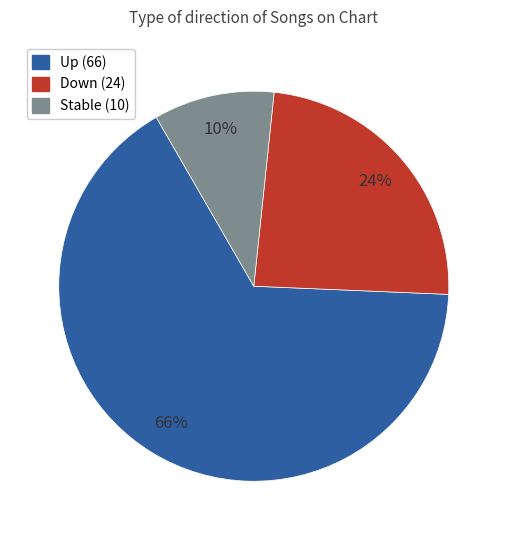

Does any single category account for the majority?

Yes